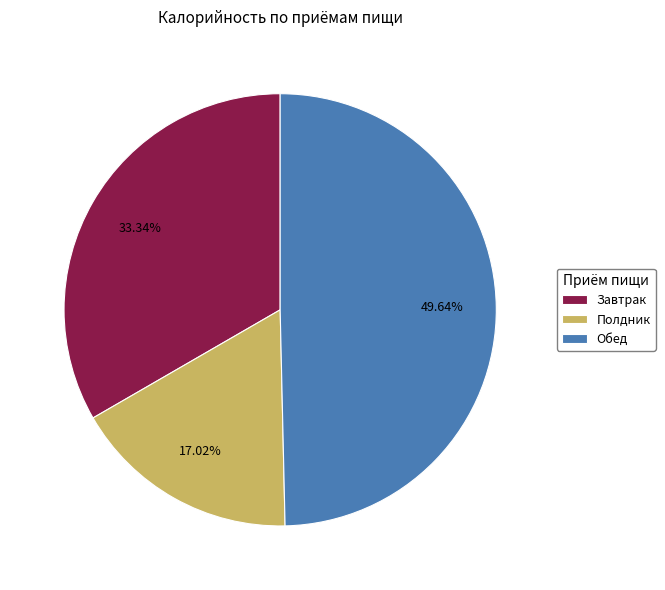

Which slice is the largest?

Обед